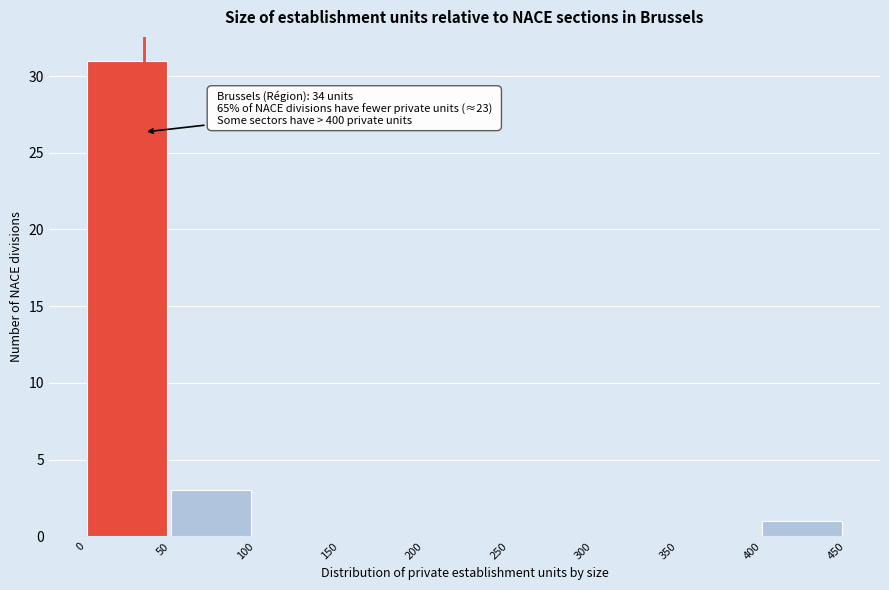

Which range on the x-axis has the tallest bar?

0 to 50